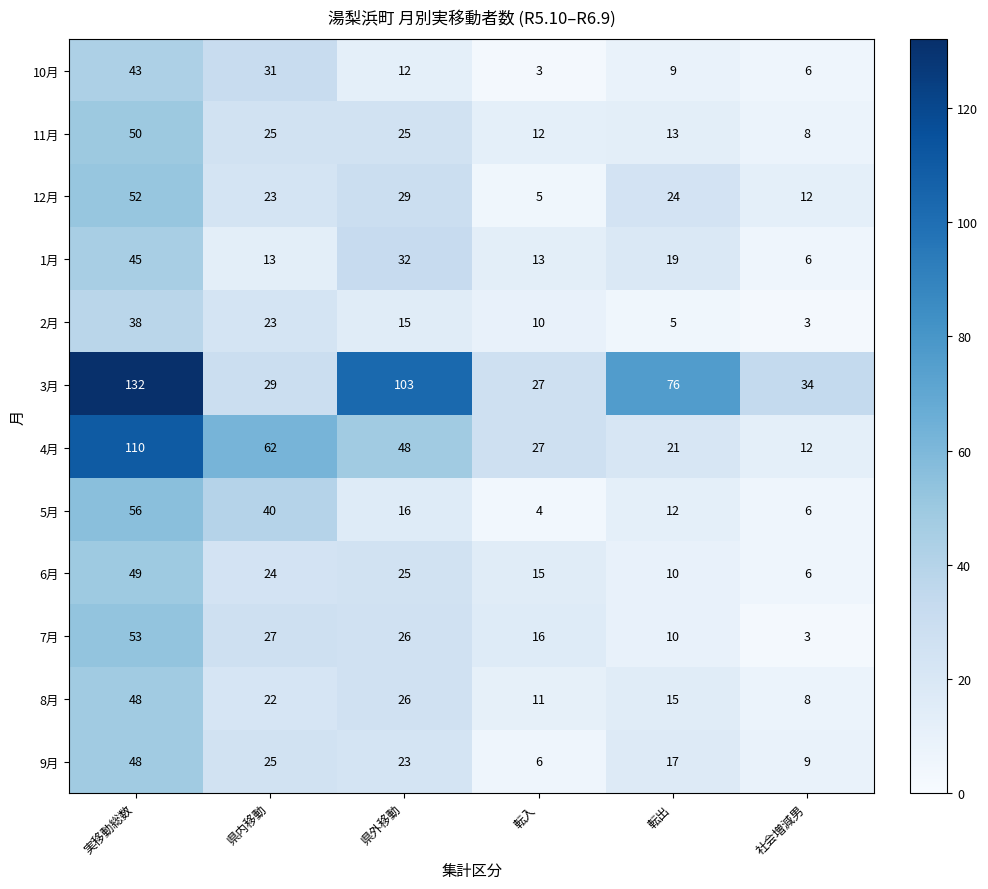

What is the difference between the highest and lowest values at 県内移動?

49